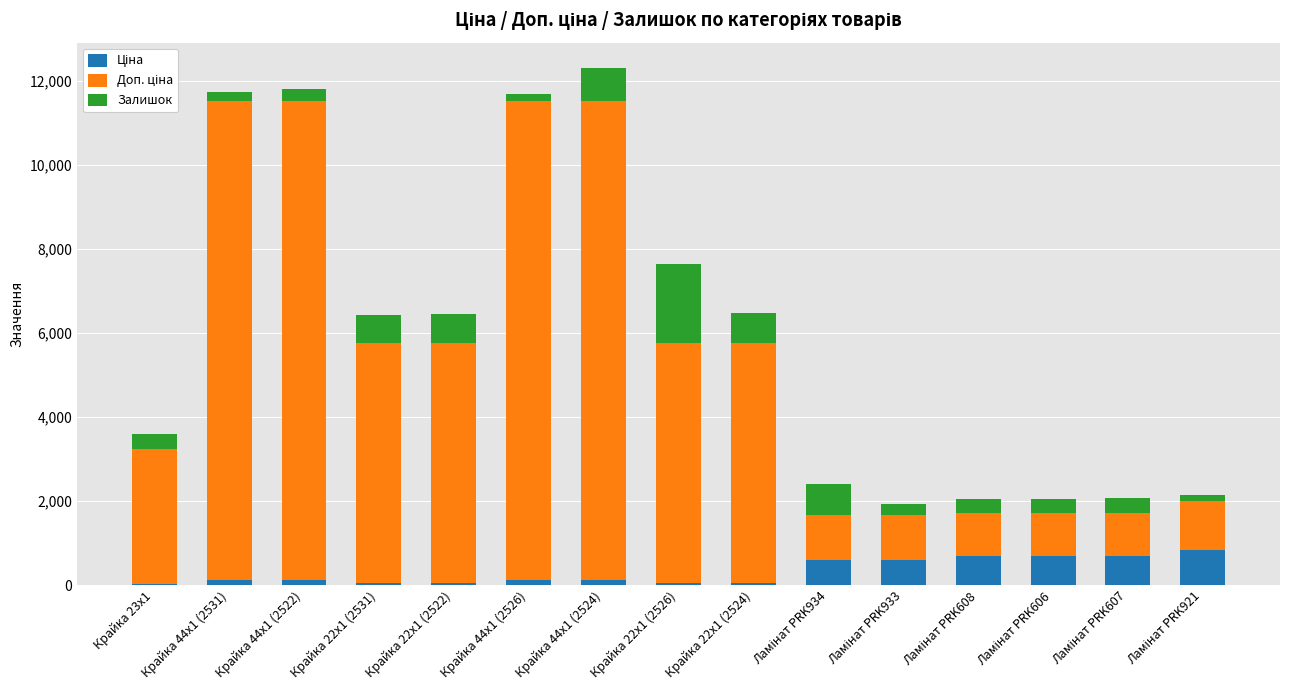

How many categories are shown in the chart?

15